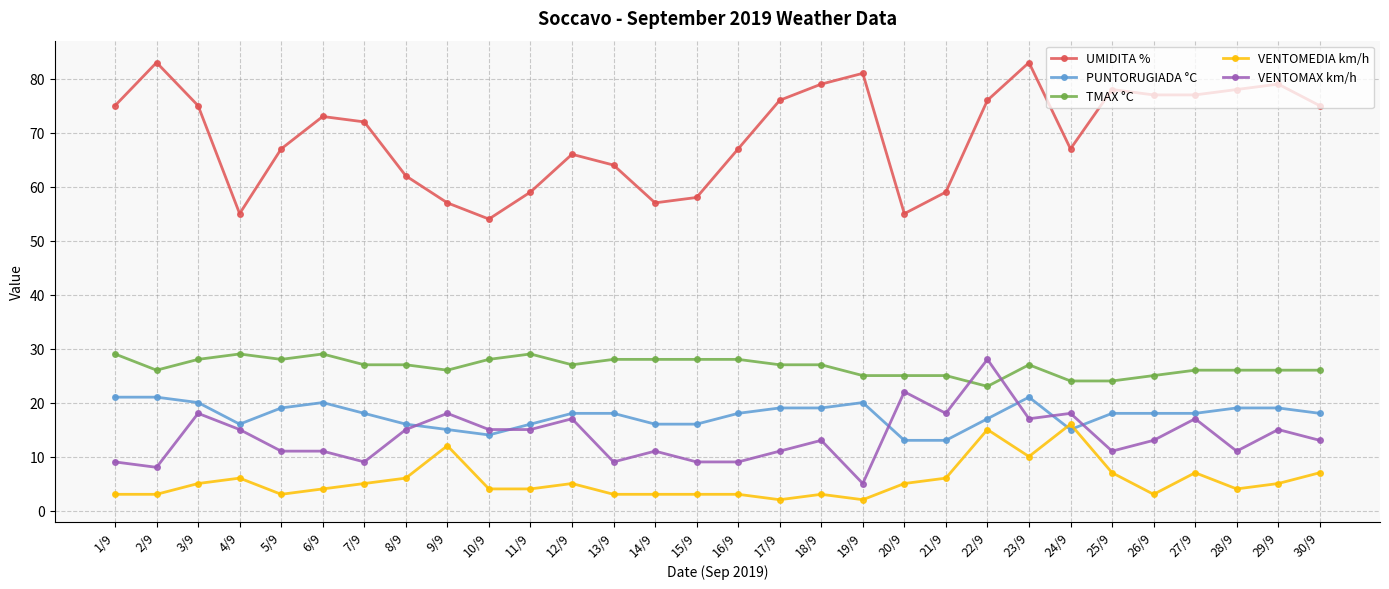

What is the difference between the maximum and minimum values in the TMAX °C series?

6